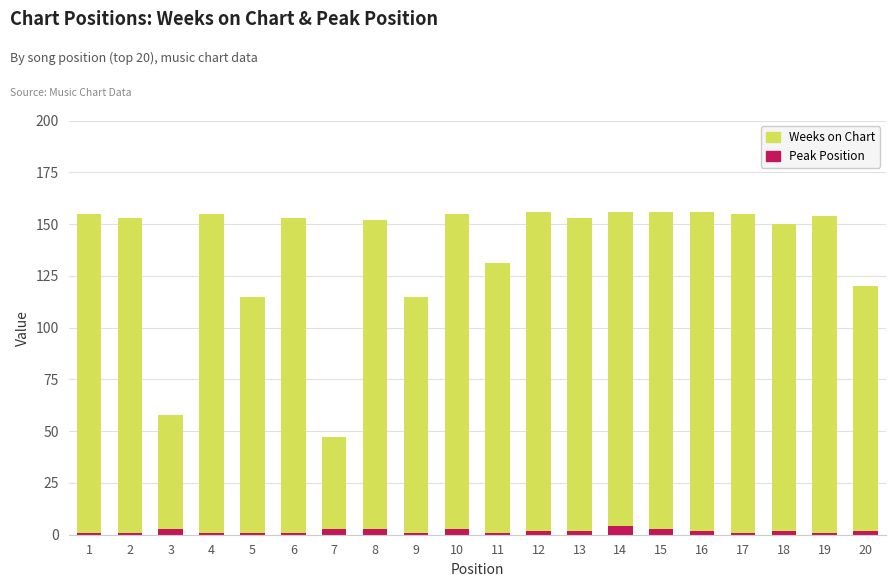

Where does the Peak Position series first go above 2?

3